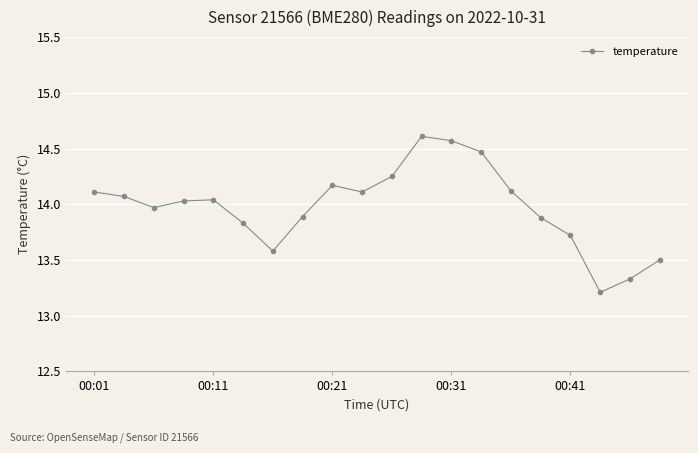

What is the smallest value displayed?

13.2